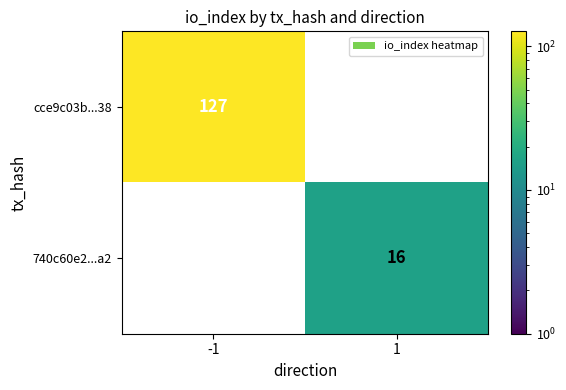

The value of 740c60e2...a2 at 1 is 23. True or false?

False